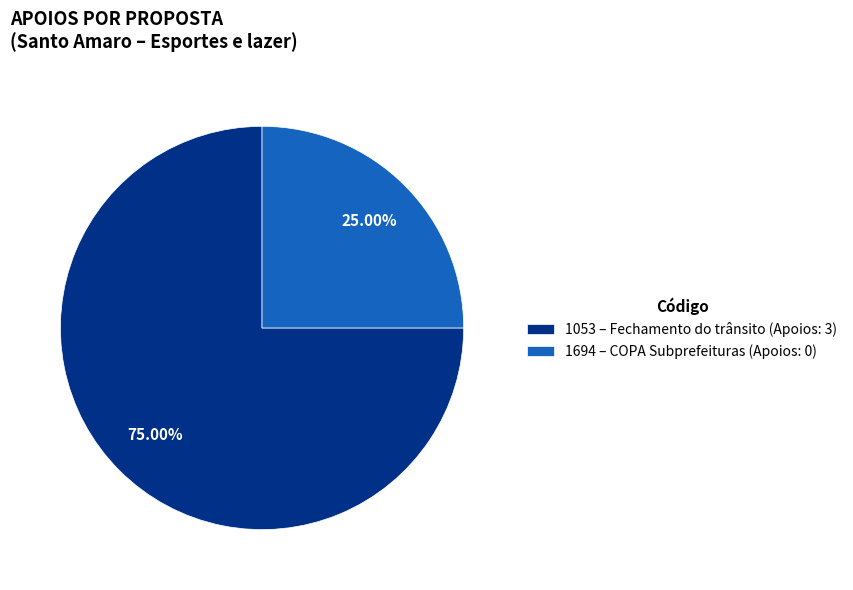

True or false: 1694 accounts for 1% of the total.

False